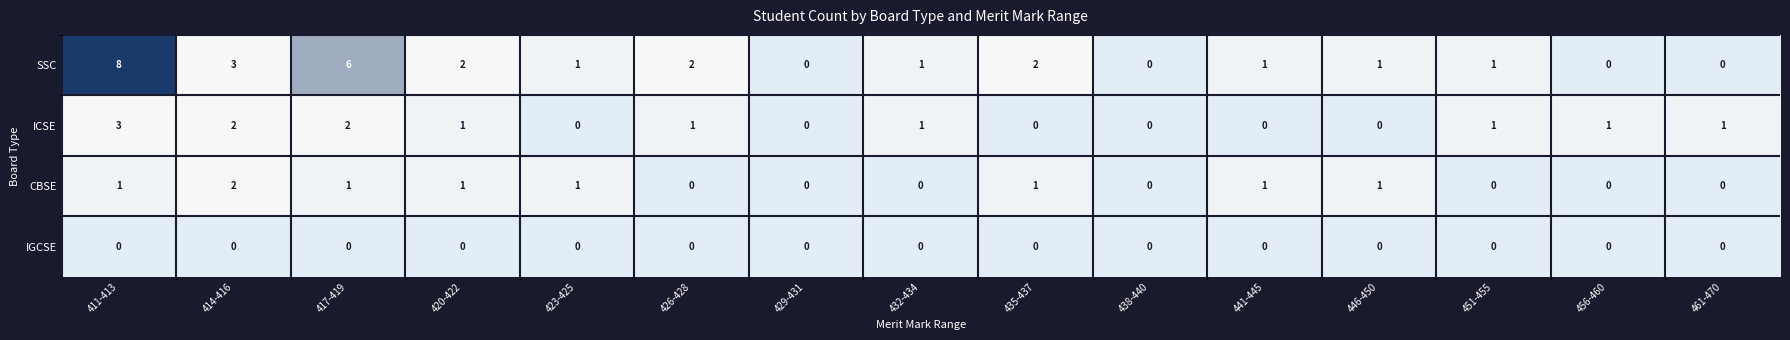

What is the sum of all ICSE values?

13